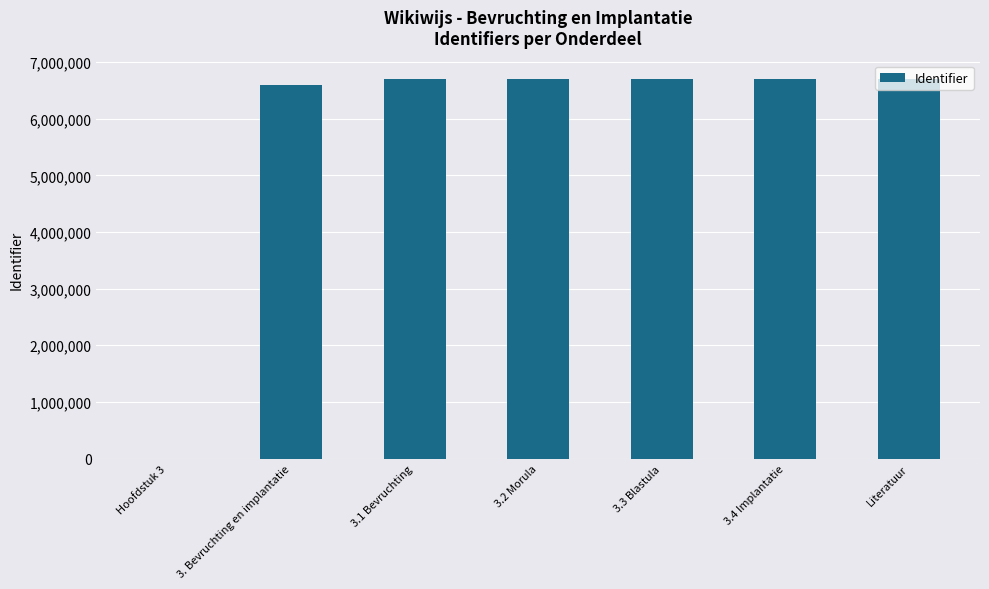

What is the maximum value shown in the chart?

6692394